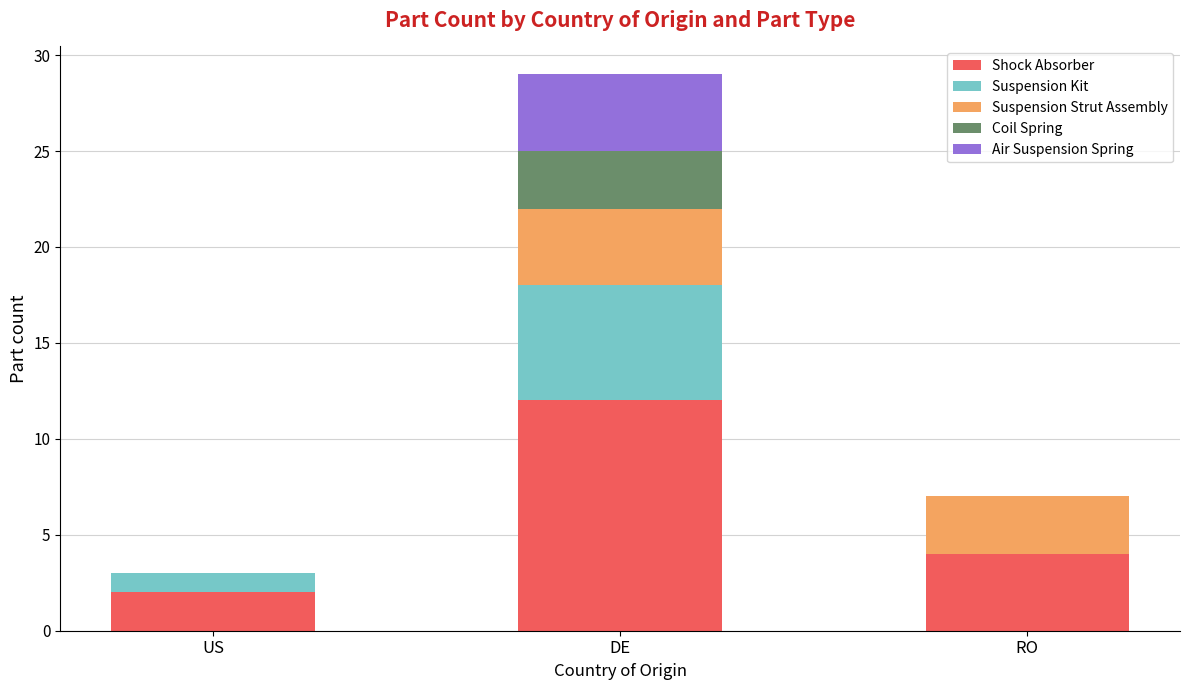

Where is Shock Absorber nearest to the value 7?

RO